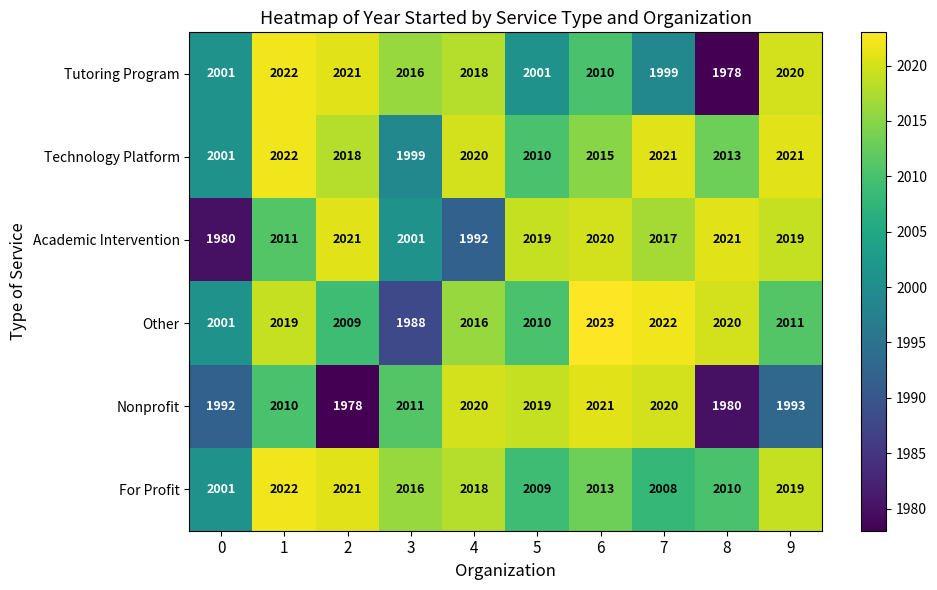

At 8, list the series in order from smallest to largest.

Tutoring Program, Nonprofit, For Profit, Technology Platform, Other, Academic Intervention